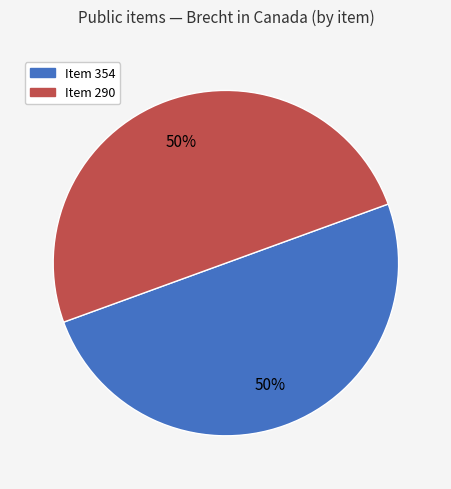

Combined, do Item 290 and Item 354 account for over 50%?

Yes